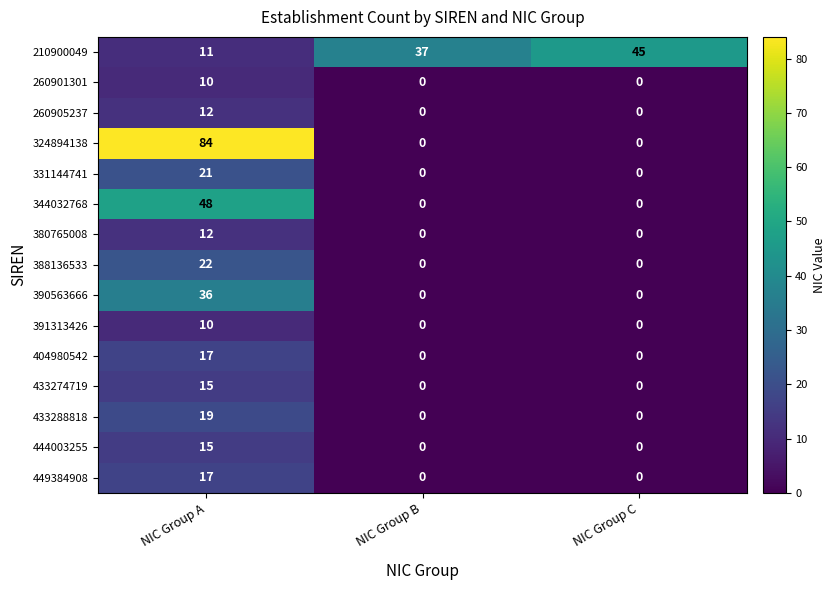

Read the 344032768 value at NIC Group A, to the nearest 10.

50